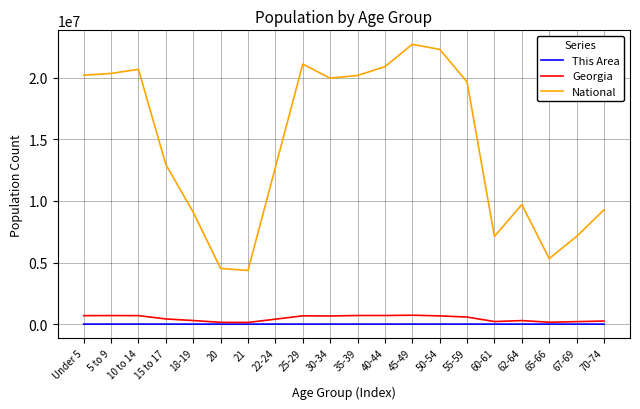

How many series are shown in this chart?

3